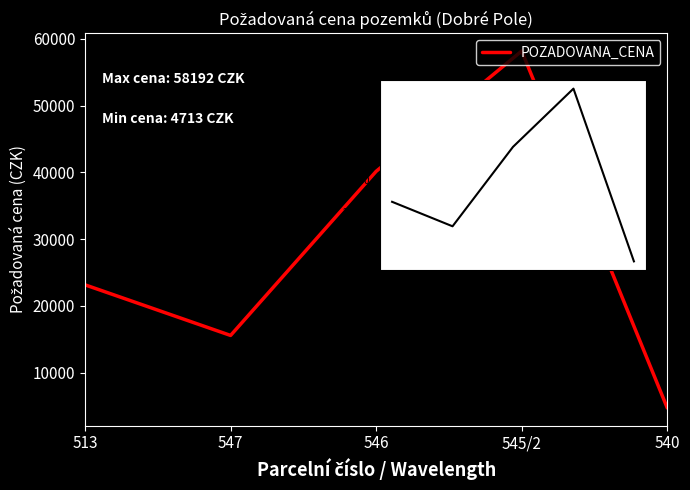

Which category has the lowest value across all series?

540